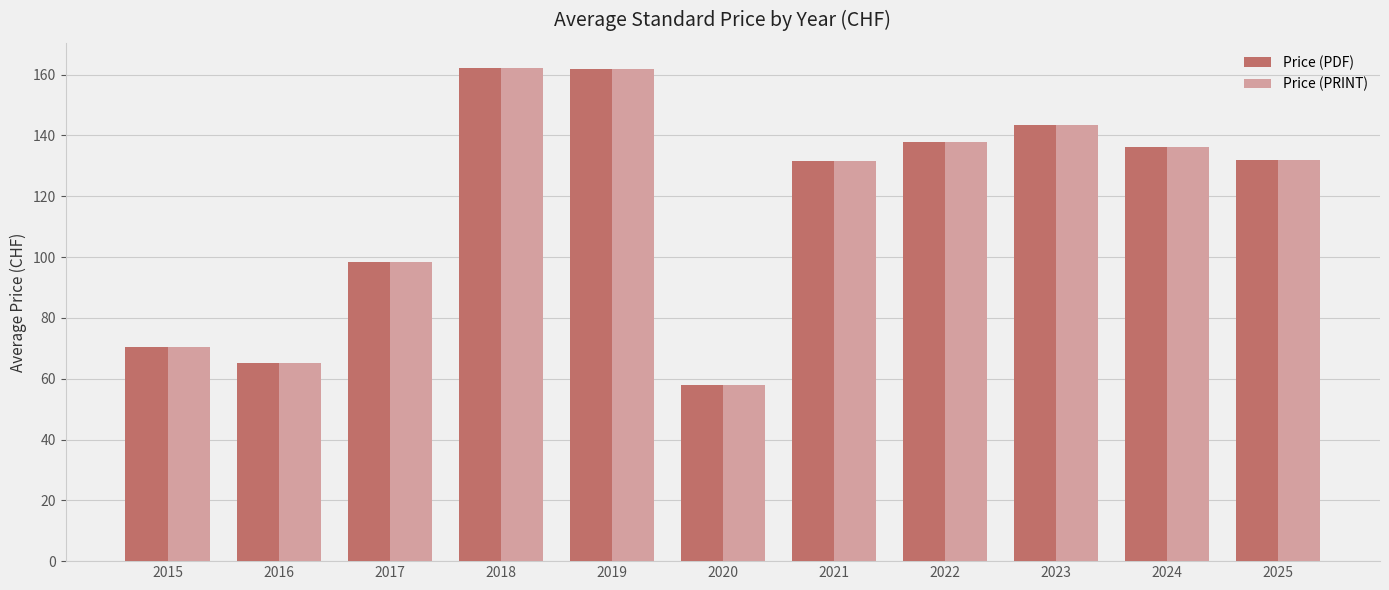

At which label does Price (PDF) reach its minimum?

2020